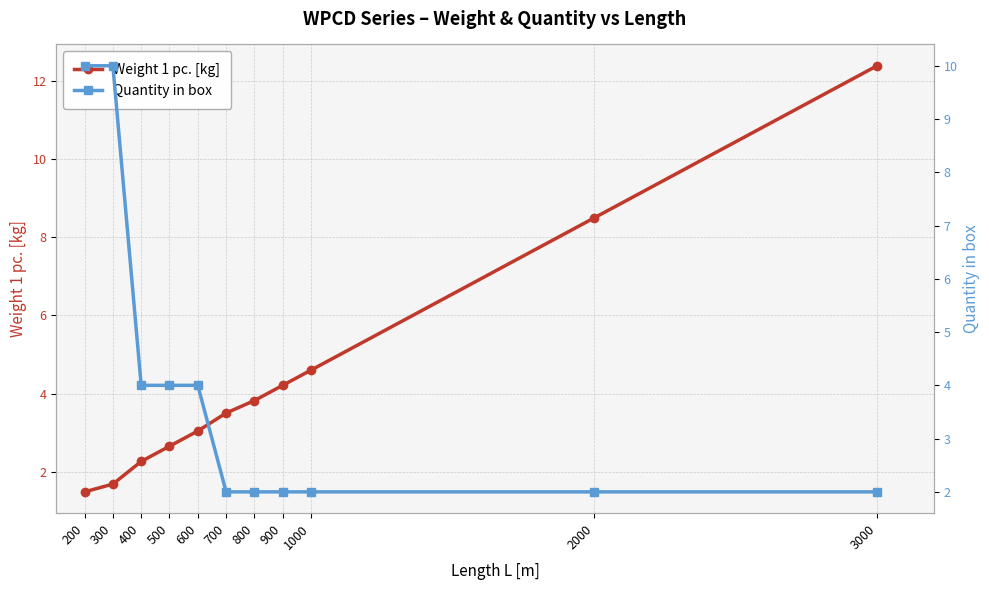

What is the difference between the Weight 1 pc. [kg] values at 3000 and 1000?

7.8